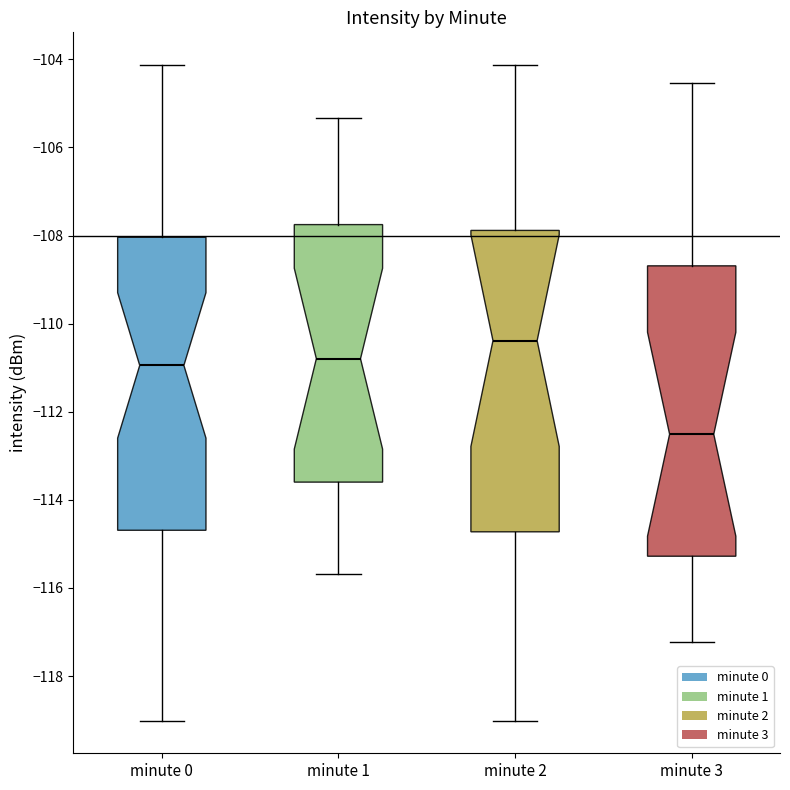

Which box has the highest median line?

minute 2